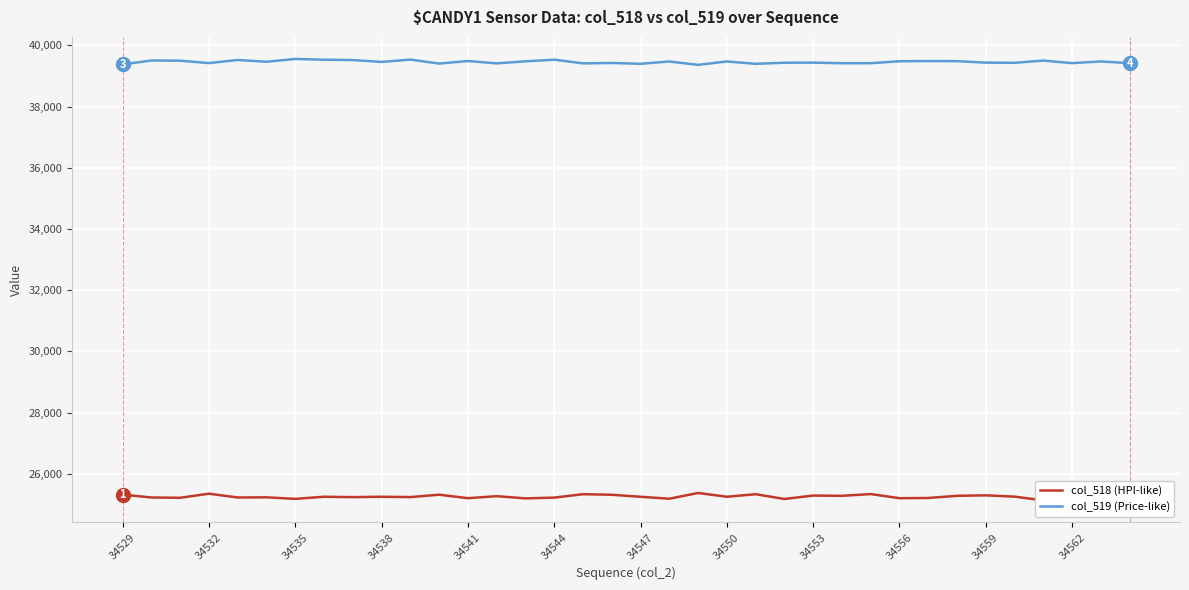

True or false: col_519 (Price-like) has a value of 65268 at 34538.

False